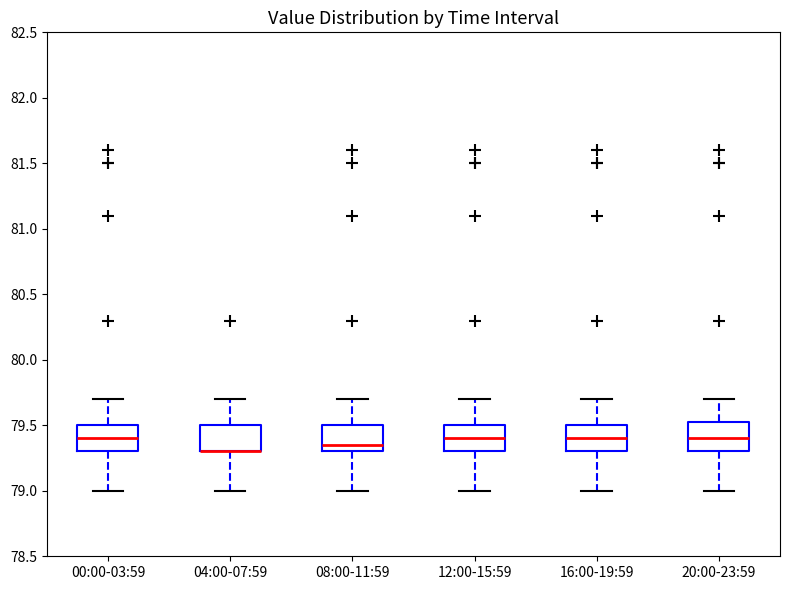

Where is the upper edge of the box for 12:00-15:59 on the y-axis? The values are not printed on the chart, so give them approximately, as read against the axis.

79.50